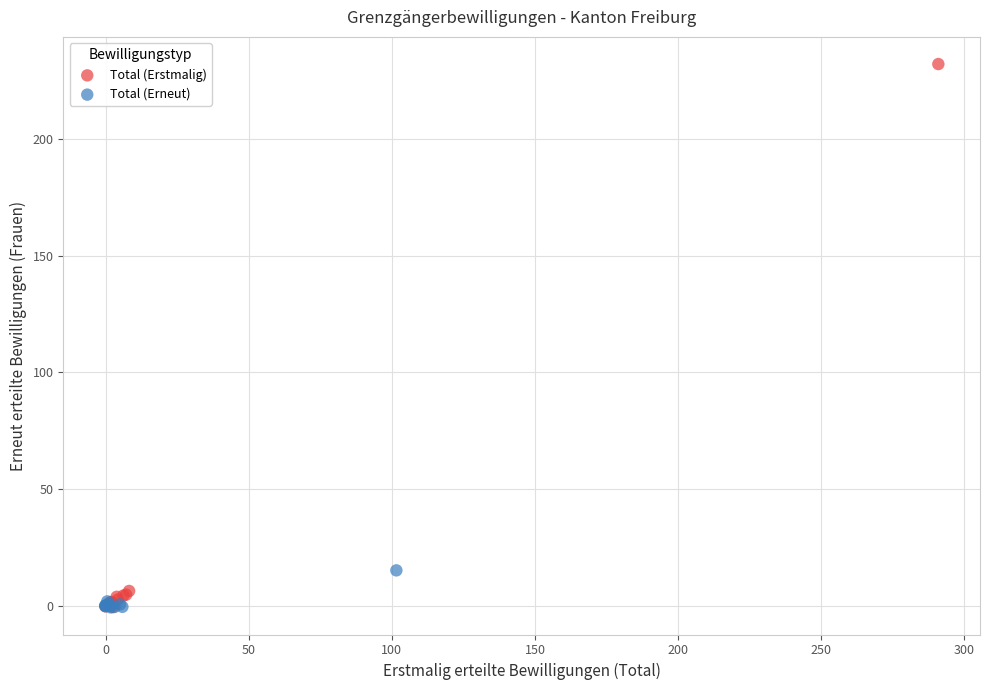

Which series reaches the maximum Y coordinate?

Total (Erstmalig)